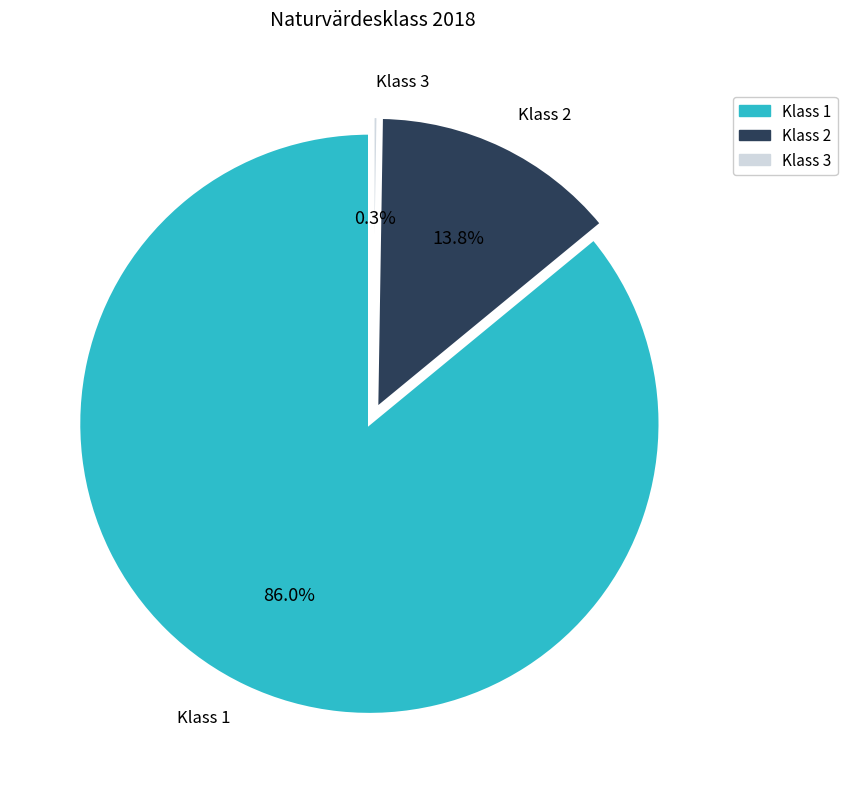

What portion of the pie excludes Klass 3?

99.7%